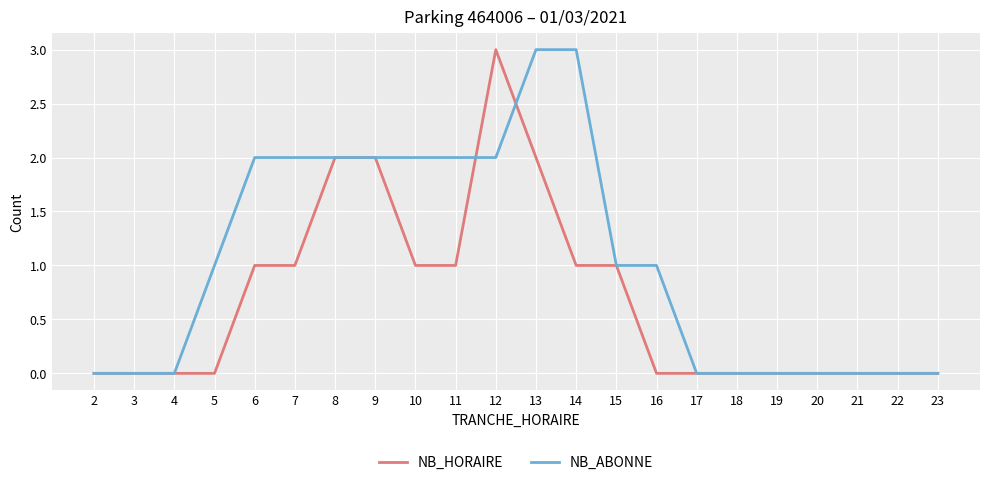

What is the total value across all series at 12?

5